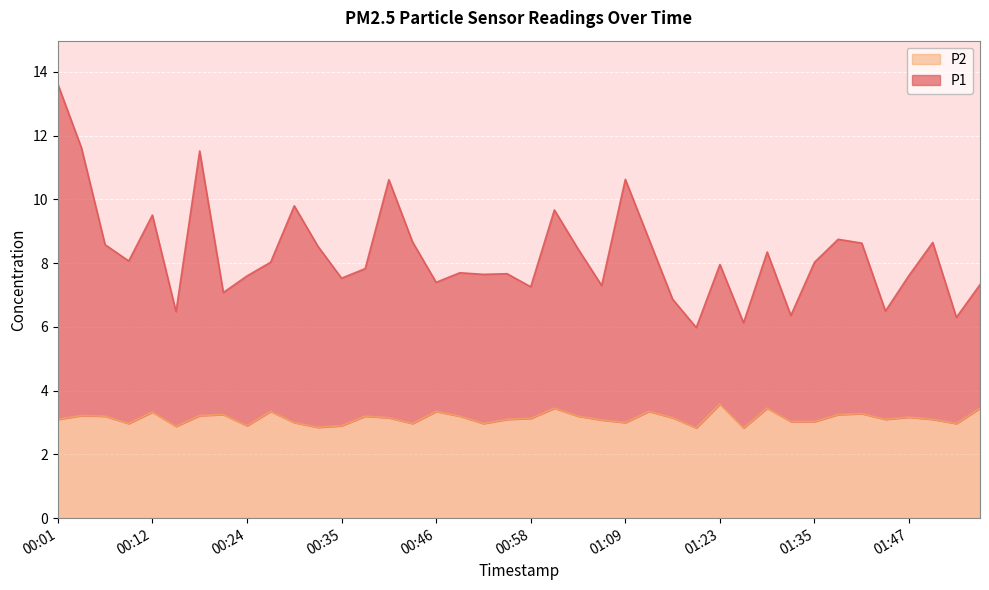

Is it true that P2 equals 2.0 at 00:35?

False